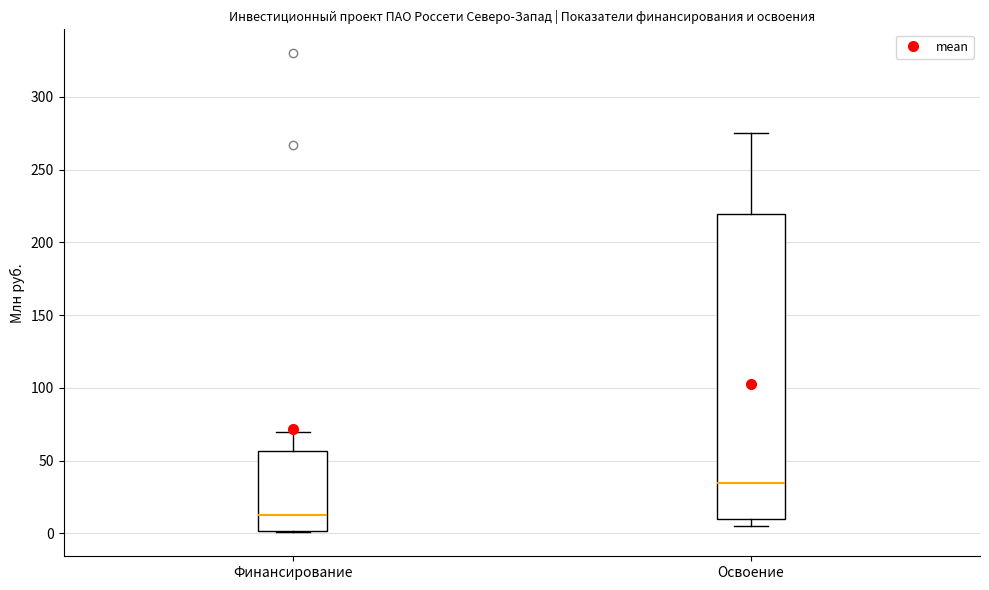

Reading left to right, transcribe this box plot: for each box, give where its median line is, the range the box spans, and where its two whiskers end, as read against the y-axis. The values are not printed on the chart, so give them approximately, as read against the axis.

Финансирование: median 10, box 0 to 55, whiskers 0 to 70
Освоение: median 35, box 10 to 220, whiskers 5 to 275